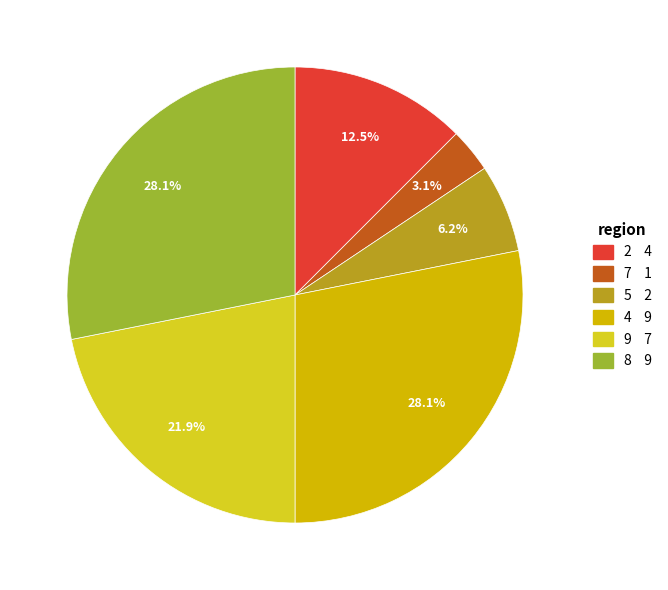

How many segments does this pie chart have?

6